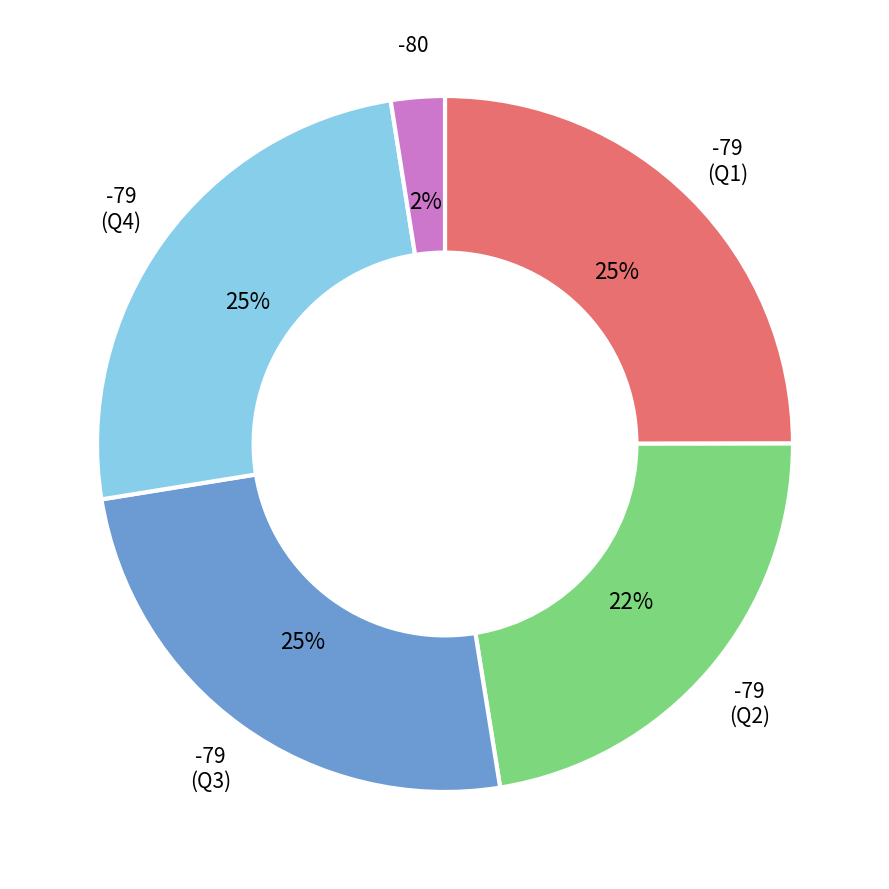

How many slices are in this pie chart?

5